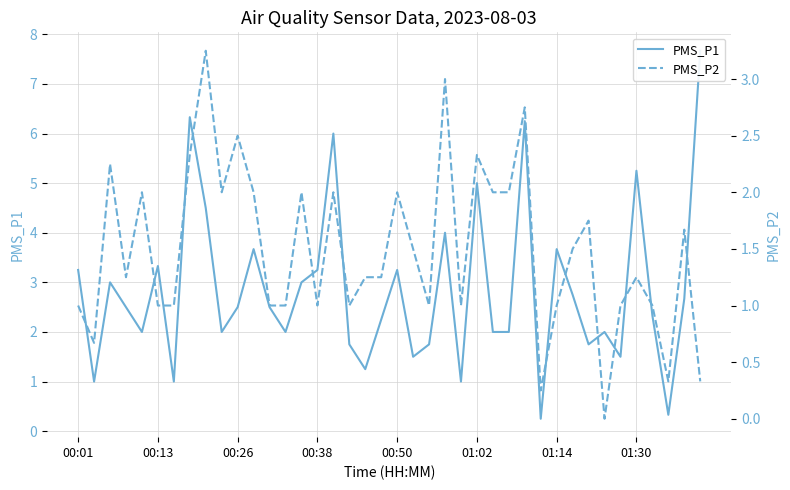

How many data points in PMS_P2 are above 1?

23